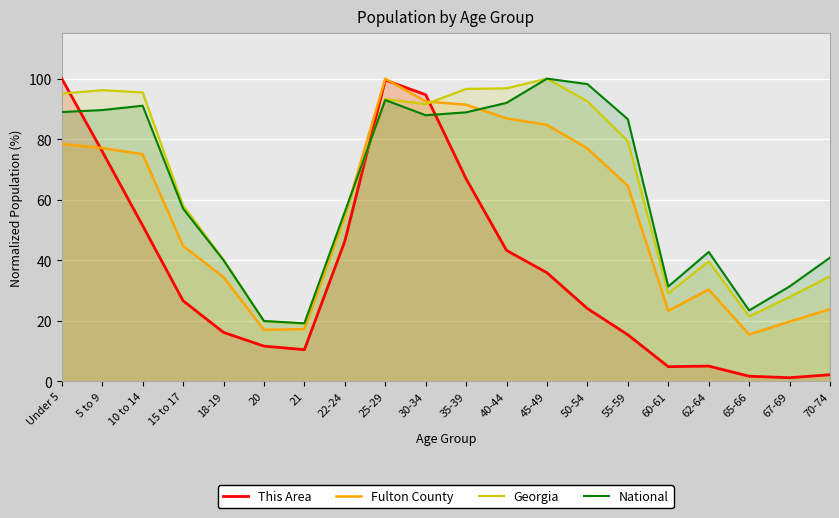

Reading left to right, list all the values displayed in this chart.

This Area: 100.0	76.0	51.4	26.6	16.2	11.6	10.4	46.3	99.5	94.7	66.9	43.3	35.9	24.0	15.4	4.8	5.0	1.7	1.2	2.2
Fulton County: 78.4	77.1	75.0	44.8	34.4	17.0	17.3	54.4	100.0	92.5	91.4	86.9	84.7	76.9	64.6	23.3	30.3	15.5	19.7	23.8
Georgia: 95.0	96.2	95.4	58.1	40.1	19.9	19.0	55.3	93.3	91.6	96.6	96.8	100.0	92.5	79.4	29.0	39.6	21.4	27.9	34.7
National: 89.0	89.6	91.1	57.0	40.0	19.9	19.2	56.0	92.9	87.9	88.9	92.0	100.0	98.2	86.6	31.3	42.7	23.4	31.3	40.9